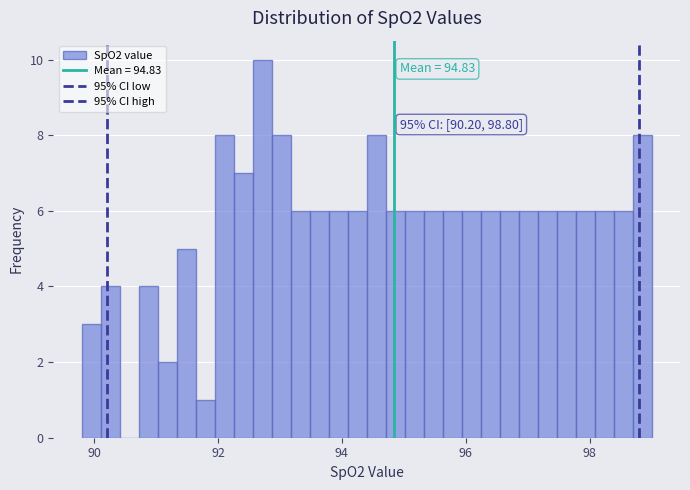

Read against the x-axis, roughly where is the centre of the tallest bar?

92.8